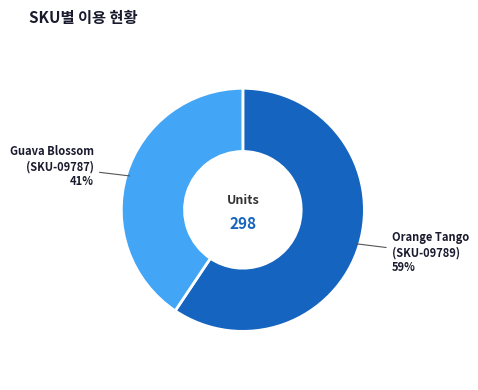

Does any single category account for the majority?

Yes